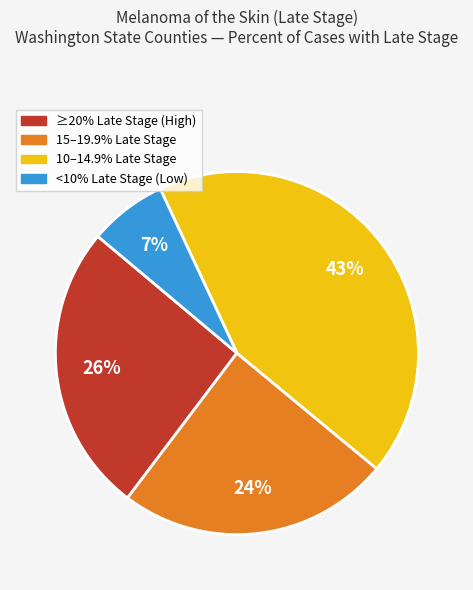

Count the number of slices in the pie.

4